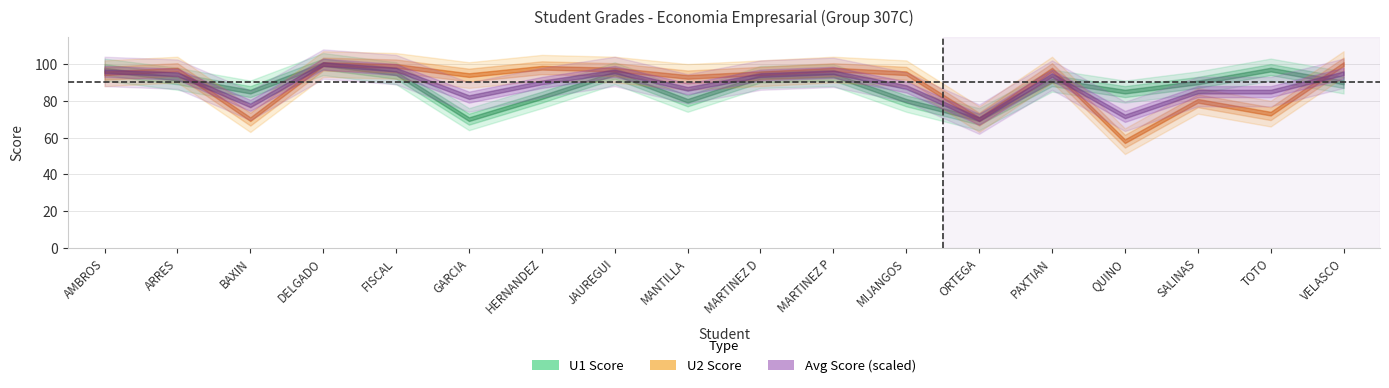

Which series has the largest total across all categories?

U2